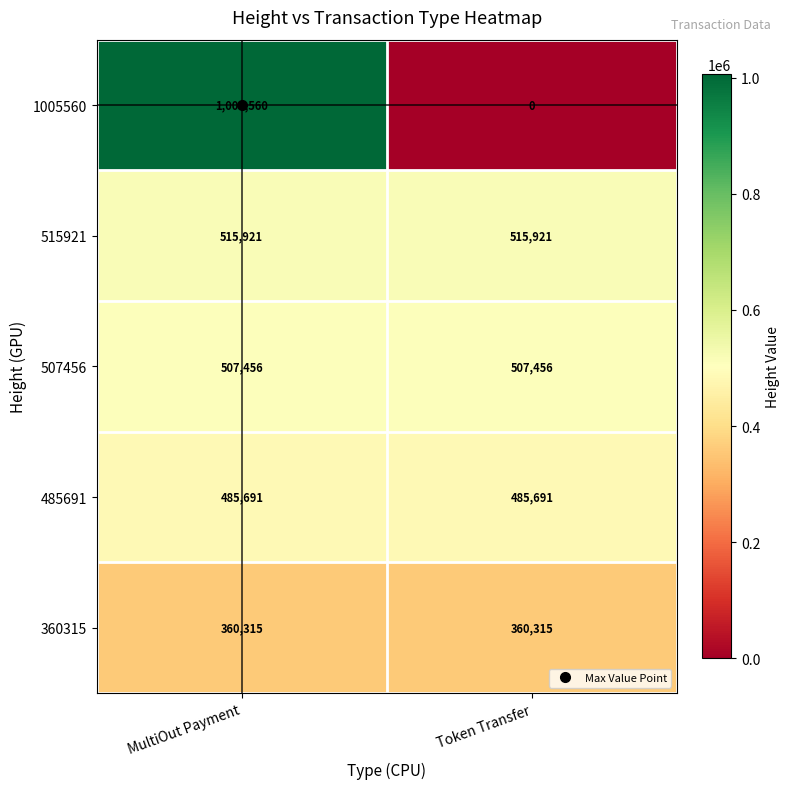

What is the spread (max minus min) of values at MultiOut Payment?

645245